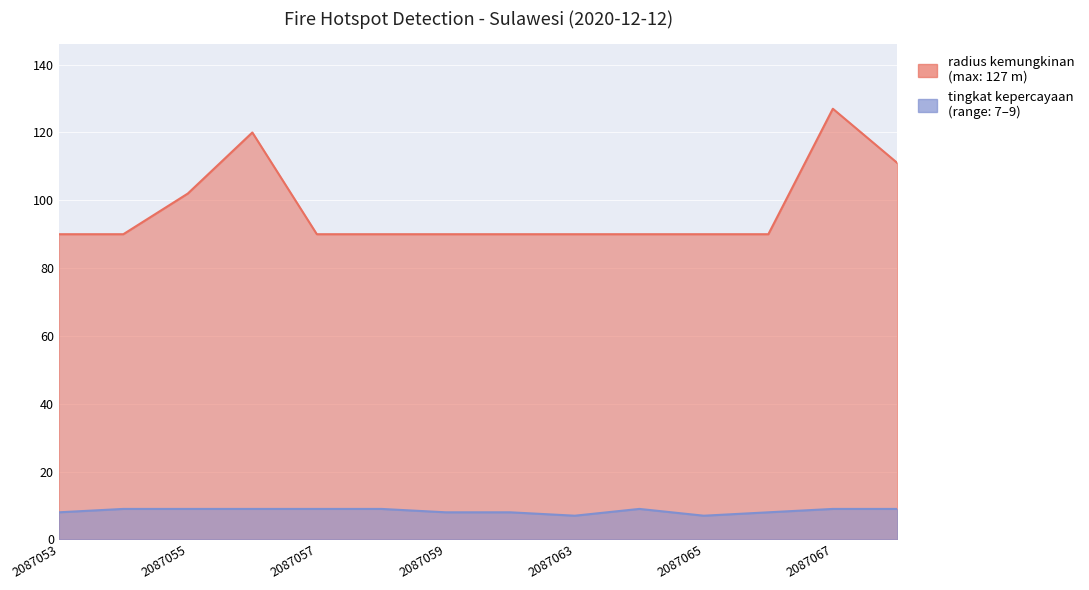

True or false: tingkat kepercayaan has more than 2 points higher than both neighbors.

False